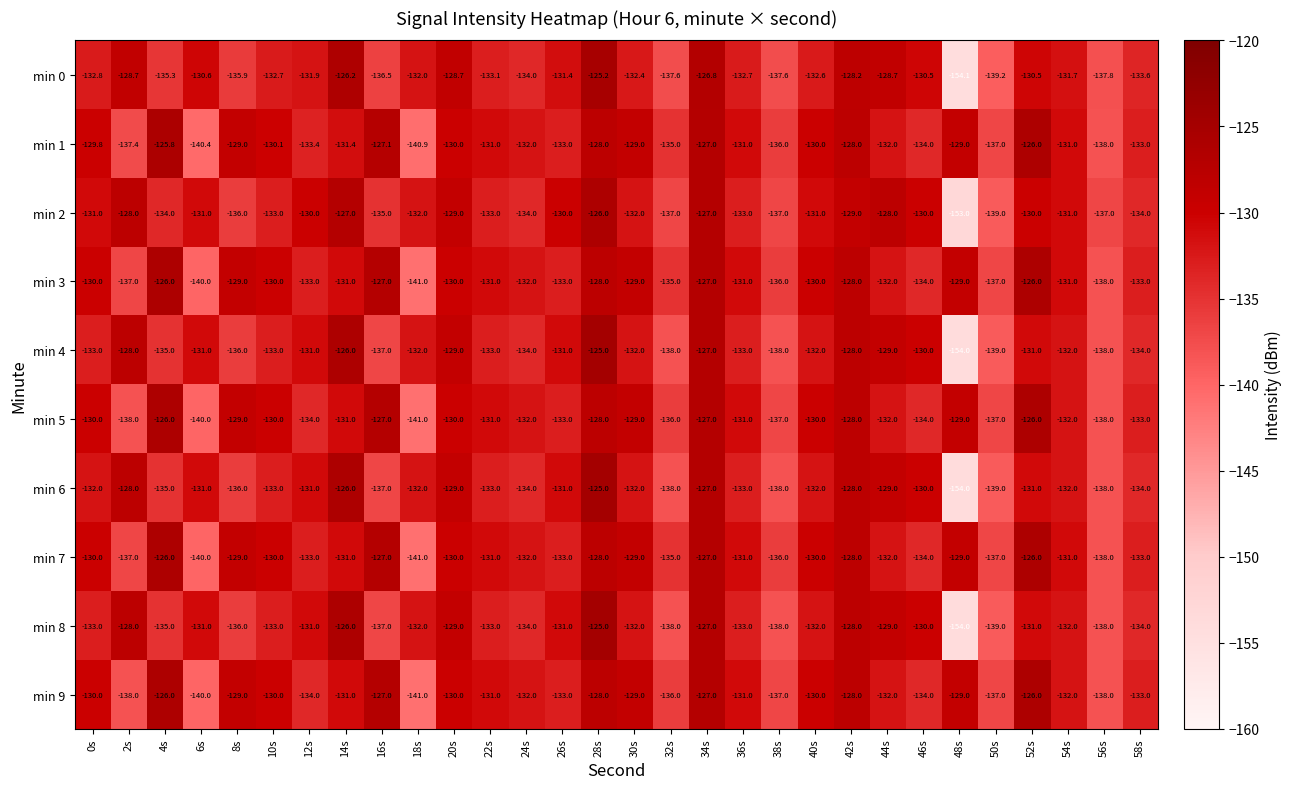

What is the difference between the second highest and minimum values in the min 0 series?

27.9